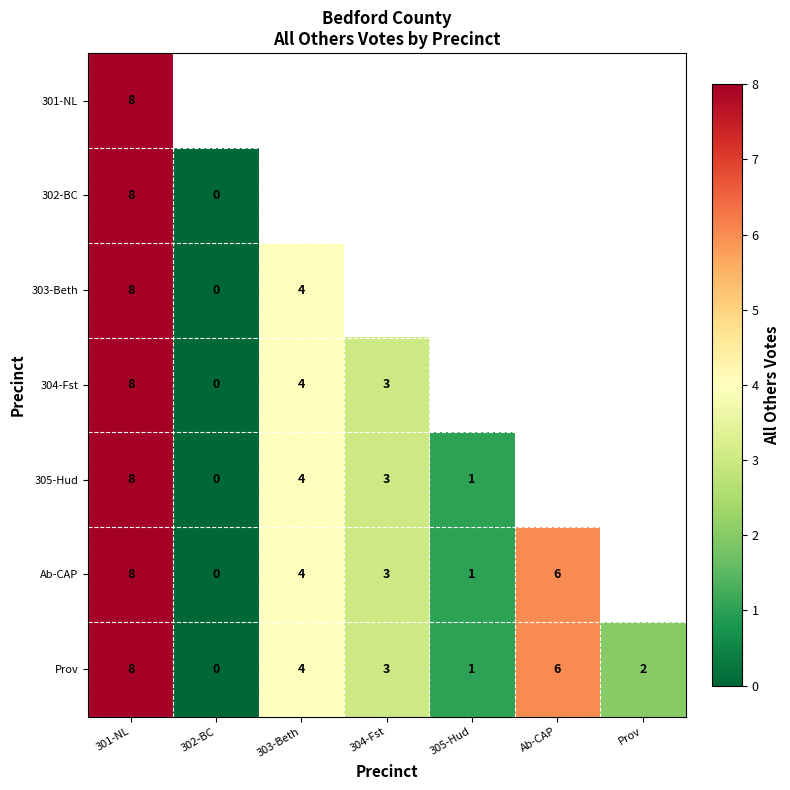

What is the total value across all series at 301-NL?

56